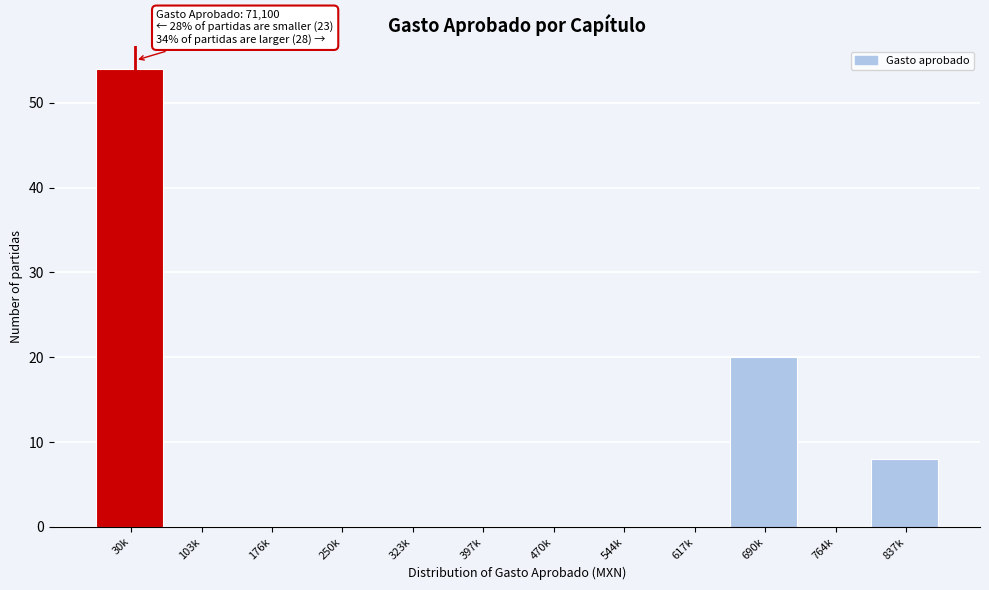

Reading left to right, list all the values displayed in this chart.

30k=54	103k=0	176k=0	250k=0	323k=0	397k=0	470k=0	544k=0	617k=0	690k=20	764k=0	837k=8